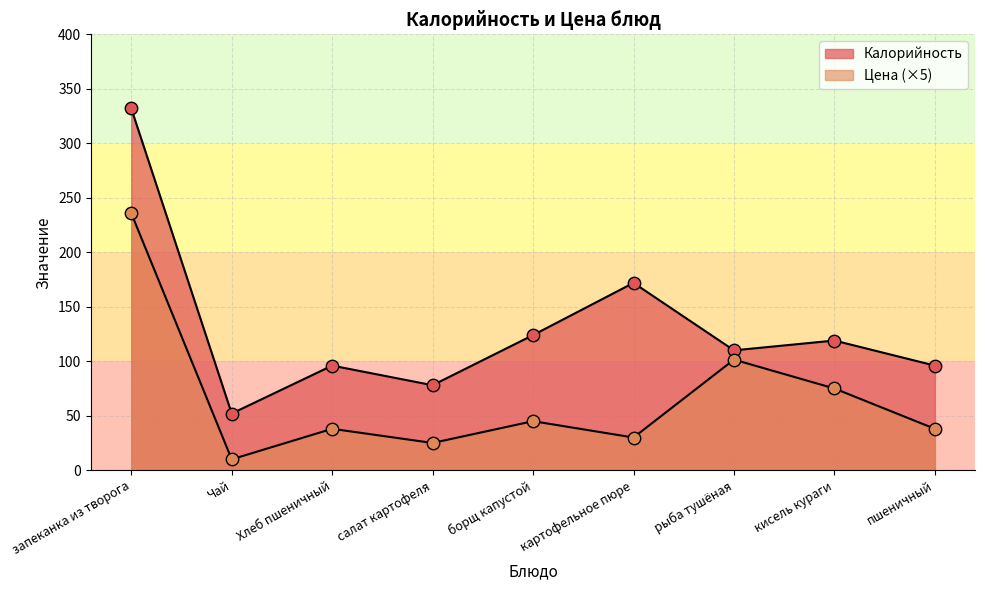

What are all the series names shown in the legend?

Калорийность, Цена